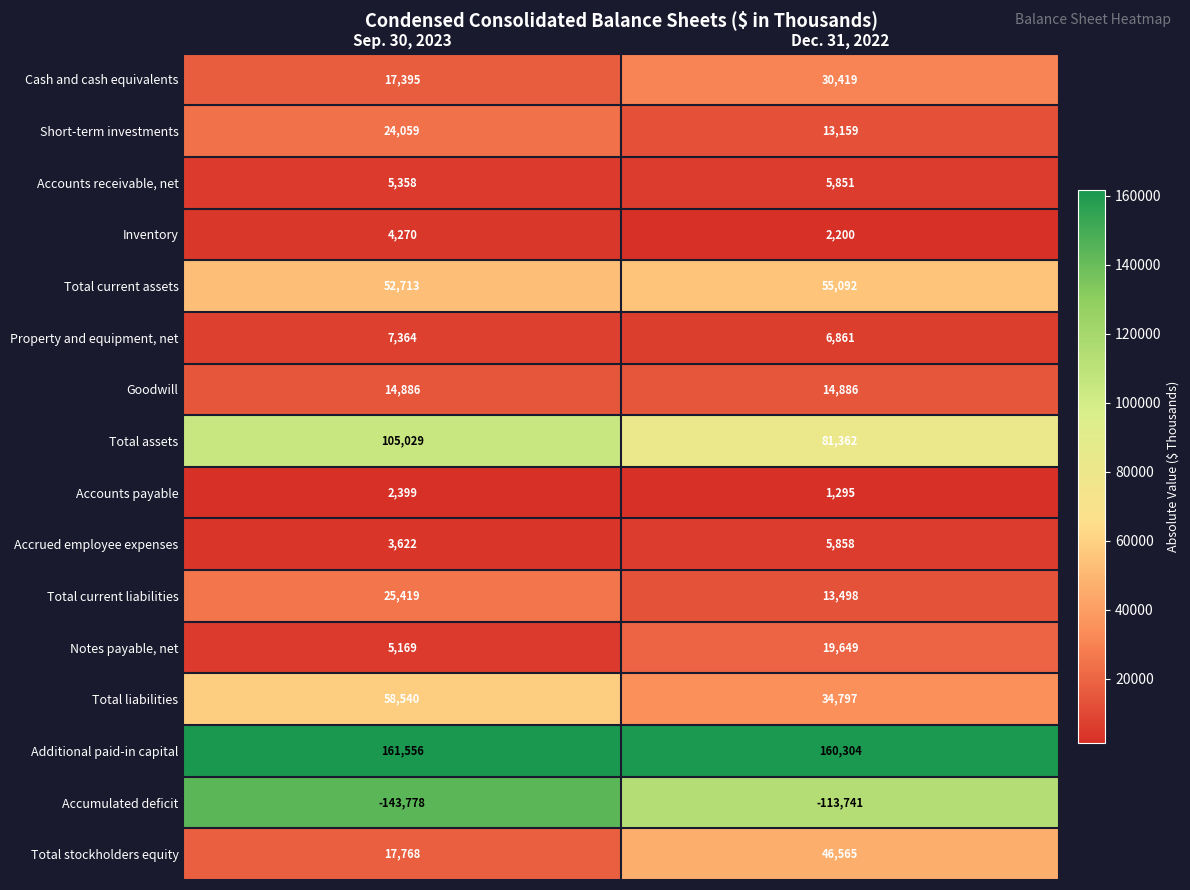

At Sep. 30, 2023, list the series in order from largest to smallest.

Additional paid-in capital, Total assets, Total liabilities, Total current assets, Total current liabilities, Short-term investments, Total stockholders equity, Cash and cash equivalents, Goodwill, Property and equipment, net, Accounts receivable, net, Notes payable, net, Inventory, Accrued employee expenses, Accounts payable, Accumulated deficit